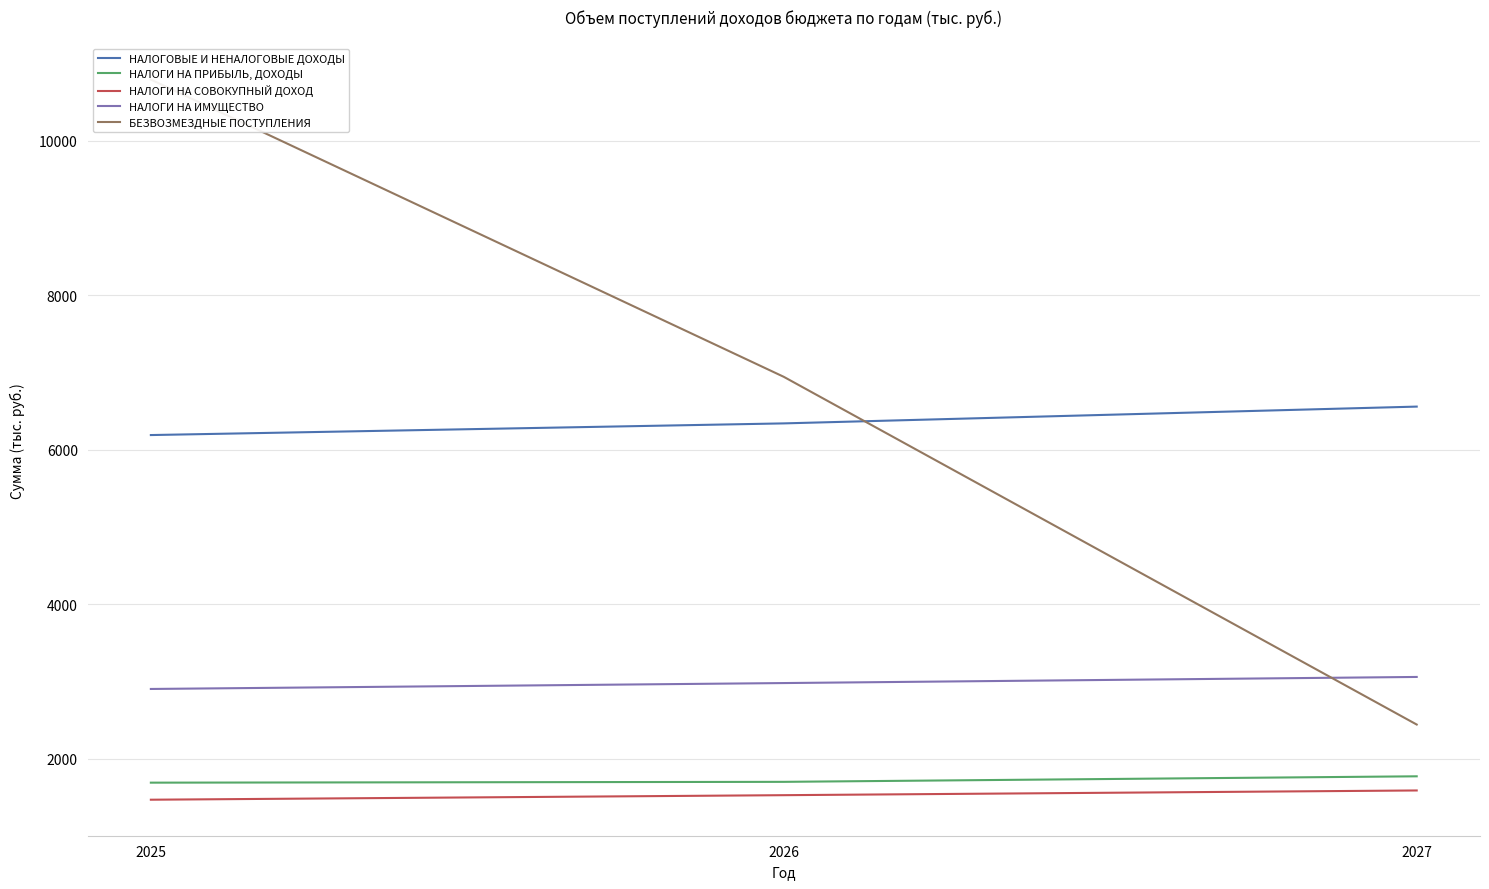

Where is НАЛОГИ НА ПРИБЫЛЬ, ДОХОДЫ nearest to the value 1728?

2026